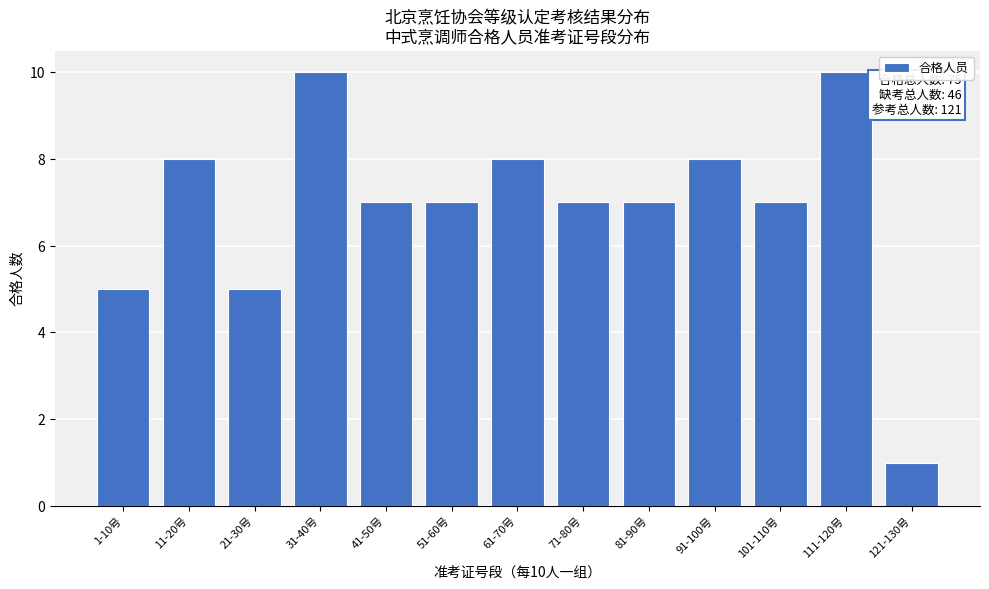

Reading right to left, list all the values displayed in this chart.

1	10	7	8	7	7	8	7	7	10	5	8	5